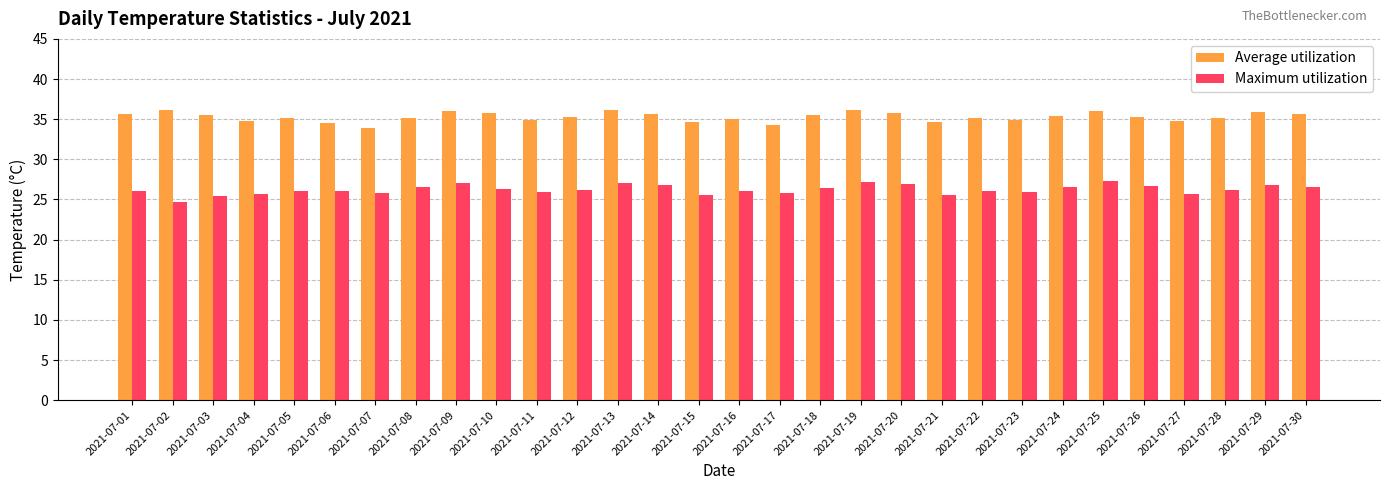

What is the spread (max minus min) of values at 2021-07-26?

8.6